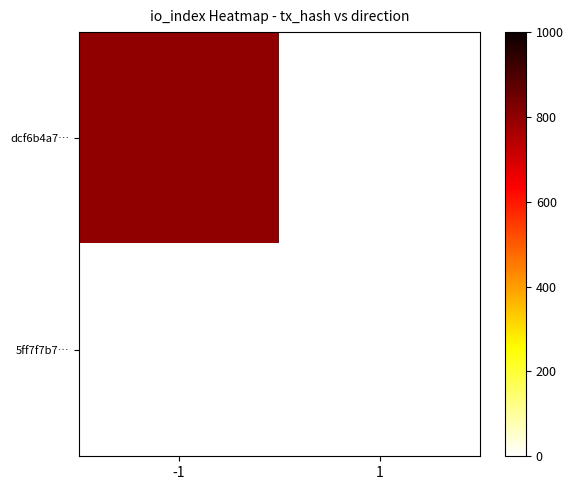

Rank the series by their maximum value, from lowest to highest.

5ff7f7b7…, dcf6b4a7…